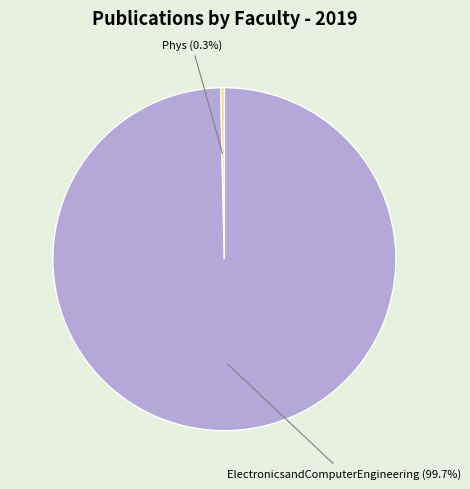

Count the number of slices in the pie.

2